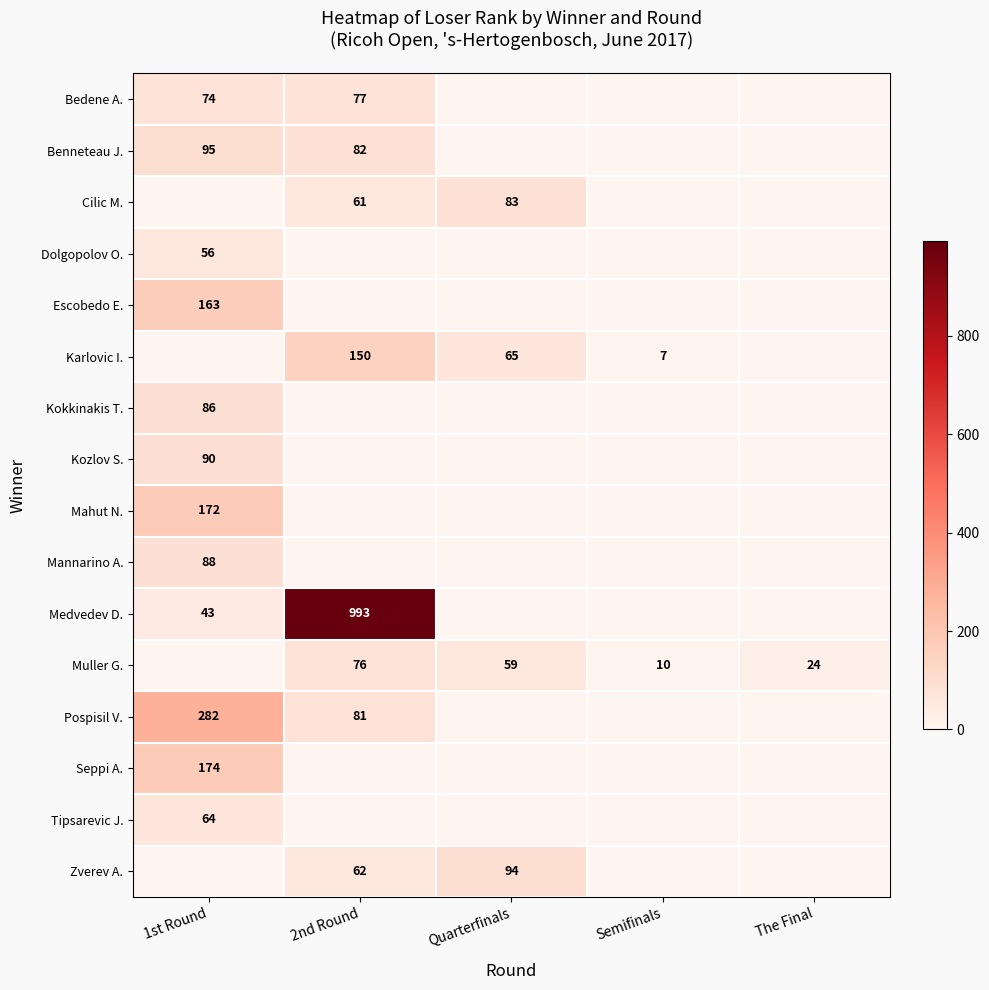

The Escobedo E. series shows 163 at 1st Round. True or false?

True